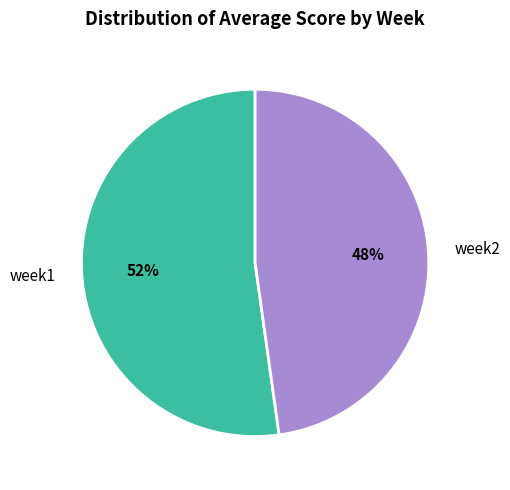

Is the sum of week2 and week1 greater than half?

Yes